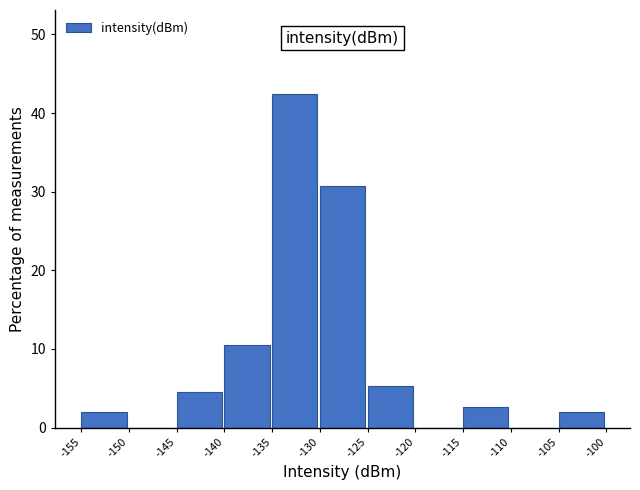

Reading left to right, list every bar in this chart as the range it spans on the x-axis followed by its height. The values are not printed on the chart, so give them approximately, as read against the axis.

-155 to -150: 2
-150 to -145: 0
-145 to -140: 5
-140 to -135: 10
-135 to -130: 42
-130 to -125: 31
-125 to -120: 5
-120 to -115: 0
-115 to -110: 3
-110 to -105: 0
-105 to -100: 2